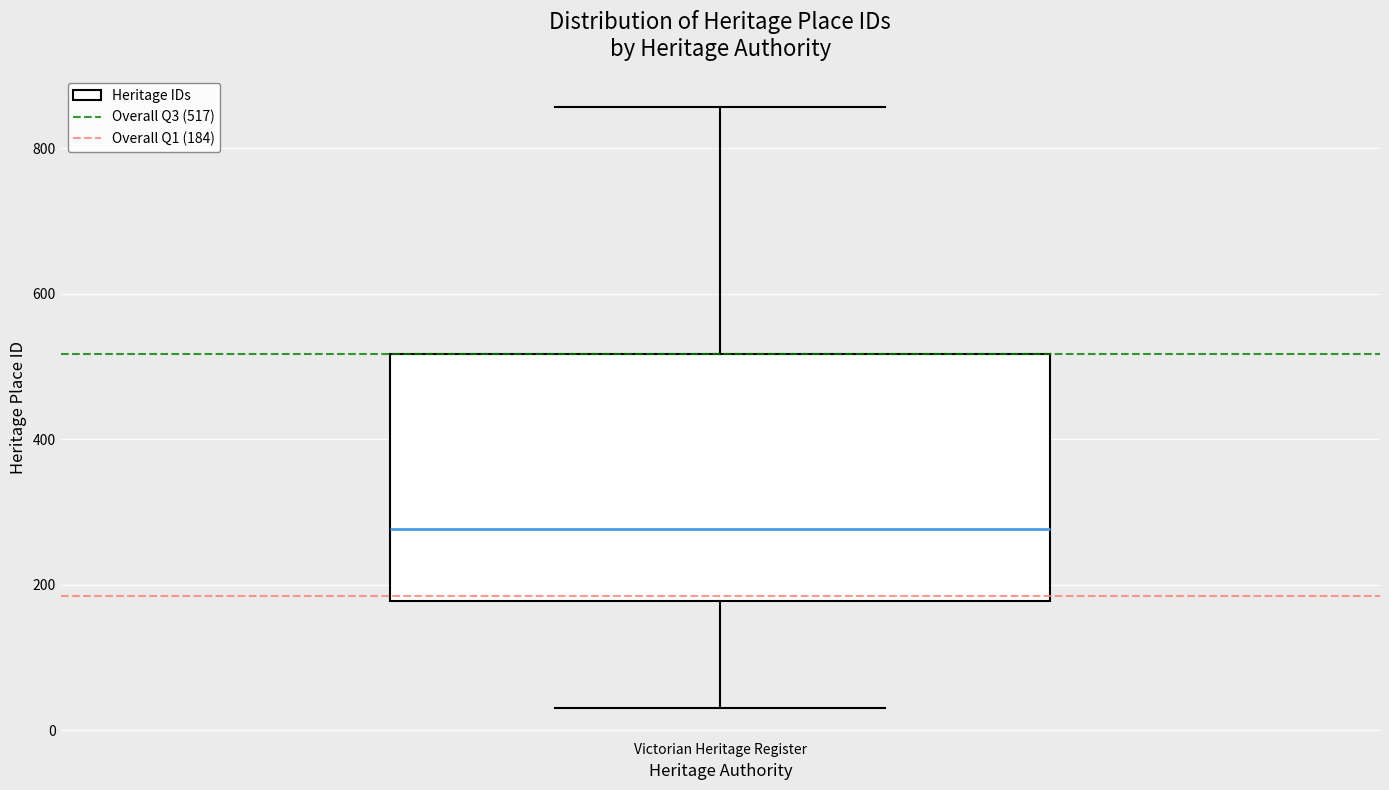

Transcribe this box plot: give where the median line is, the range the box spans, and where the two whiskers end, as read against the y-axis. The values are not printed on the chart, so give them approximately, as read against the axis.

median 280, box 180 to 520, whiskers 40 to 860